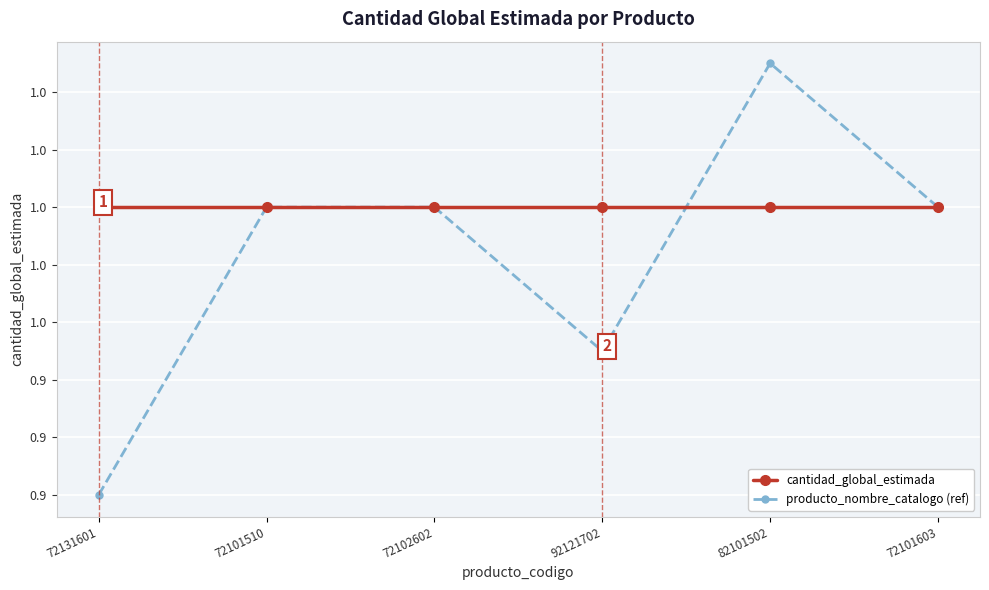

At which category does producto_nombre_catalogo (ref) reach its first local peak?

82101502